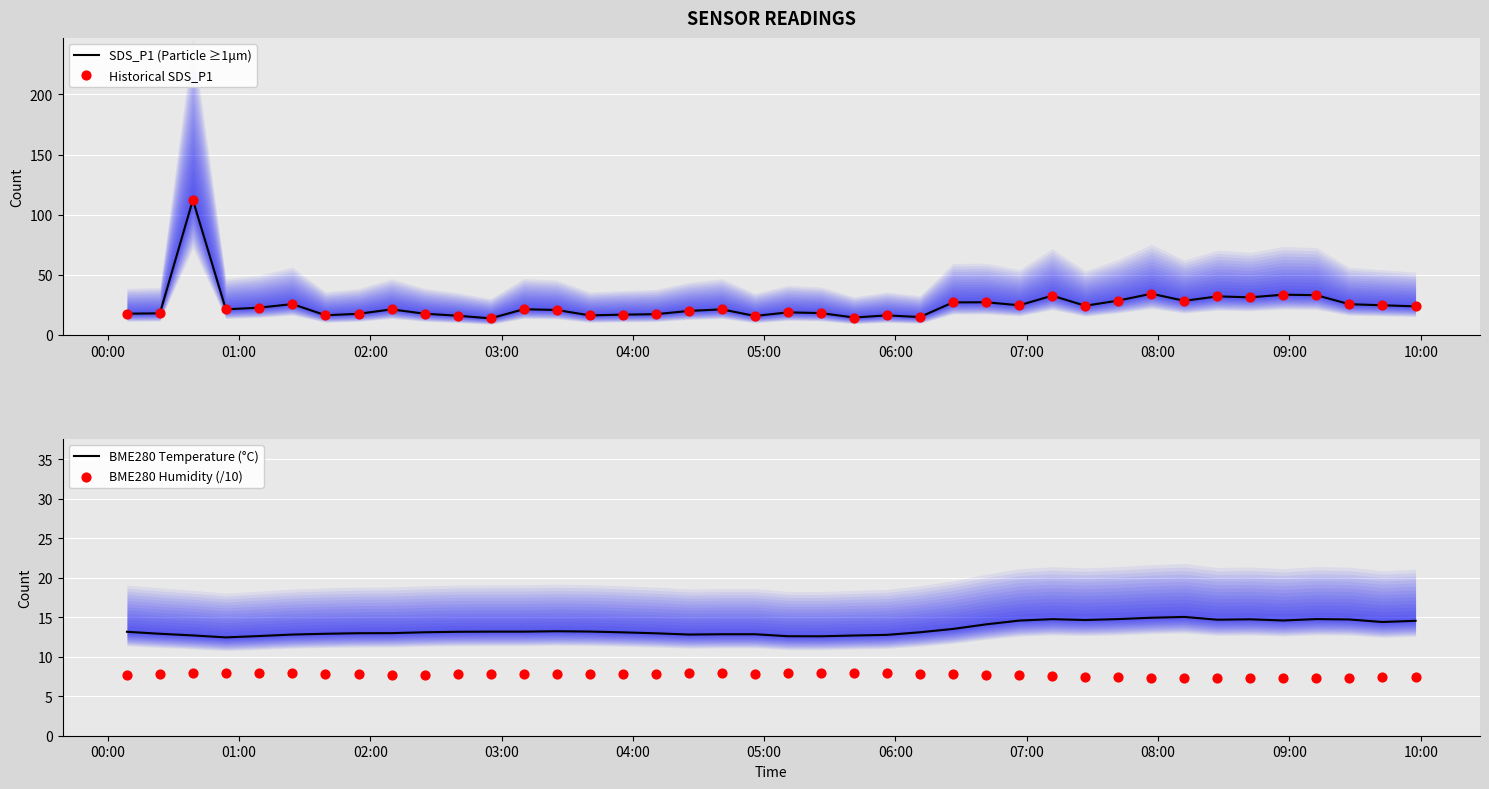

What is the maximum value for SDS_P1 (Particle ≥1μm)?

112.3